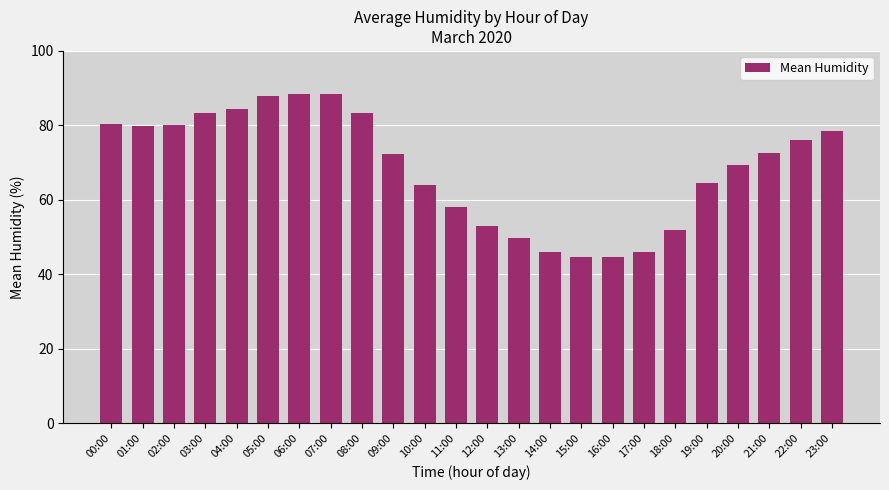

How many bars are there in total?

24